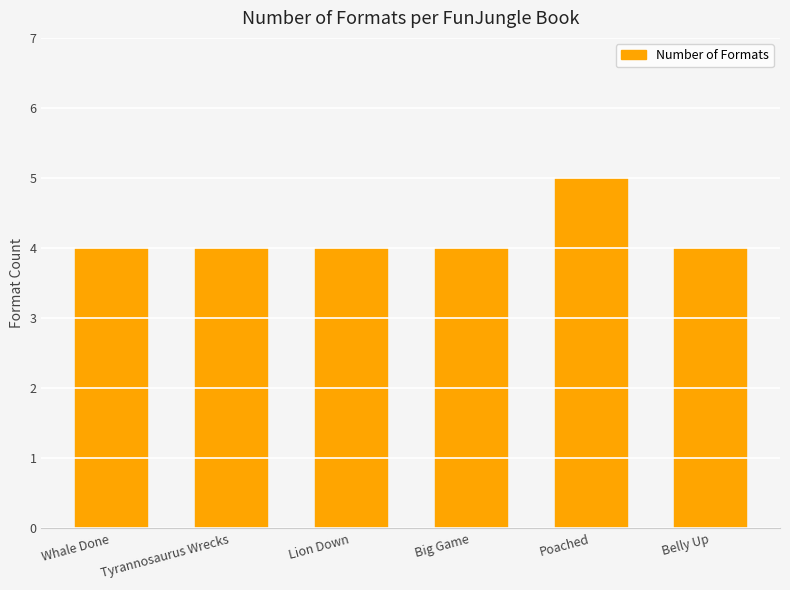

Which category has the highest value across all series?

Poached